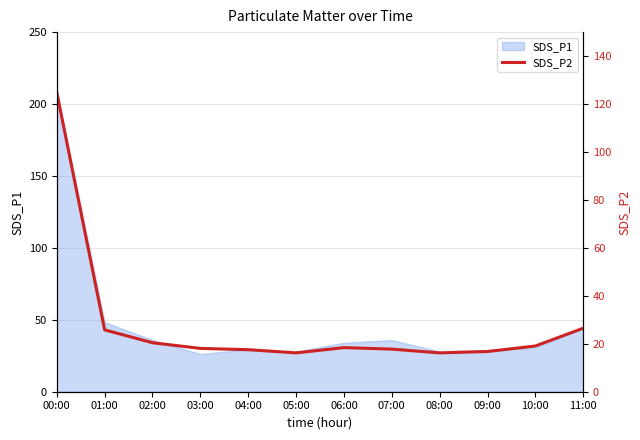

How many interior local peaks (higher than both neighbors) does the data have?

1